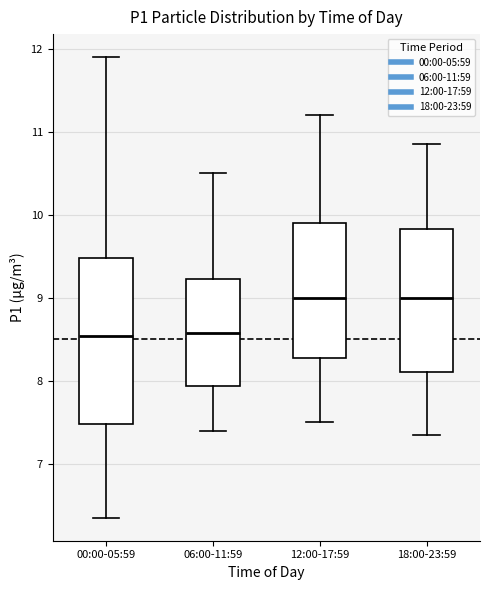

Reading left to right, transcribe this box plot: for each box, give where its median line is, the range the box spans, and where its two whiskers end, as read against the y-axis. The values are not printed on the chart, so give them approximately, as read against the axis.

00:00-05:59: median 8.5, box 7.5 to 9.5, whiskers 6.4 to 11.9
06:00-11:59: median 8.6, box 7.9 to 9.2, whiskers 7.4 to 10.5
12:00-17:59: median 9.0, box 8.3 to 9.9, whiskers 7.5 to 11.2
18:00-23:59: median 9.0, box 8.1 to 9.8, whiskers 7.4 to 10.9